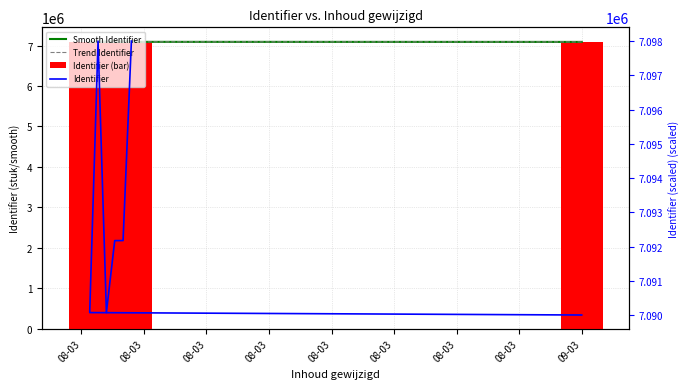

What is the difference between the maximum and minimum values in the Identifier (bar) series?

5778.0